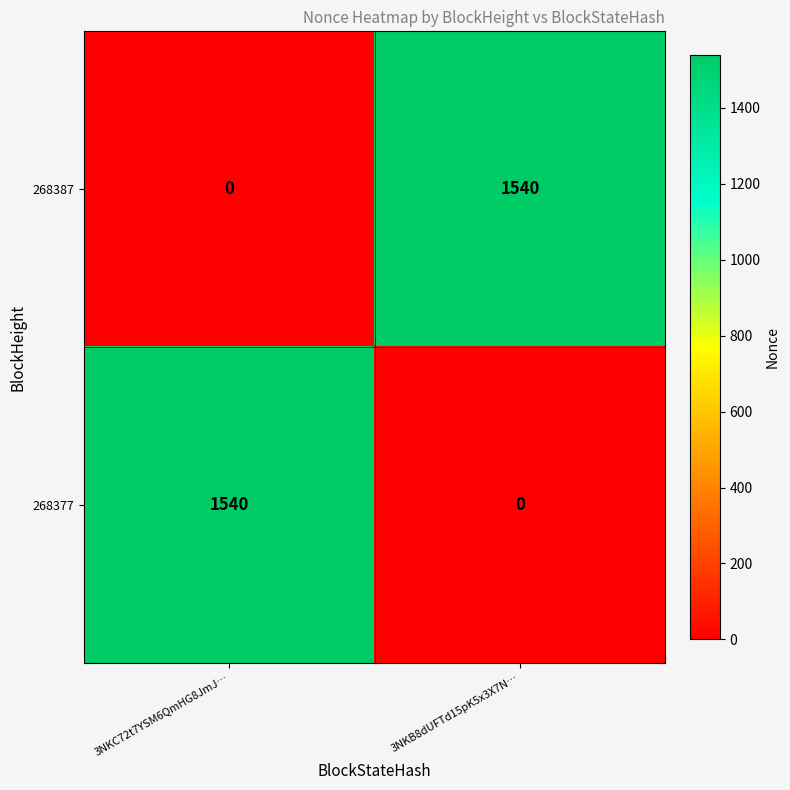

Count the number of data series in this chart.

2